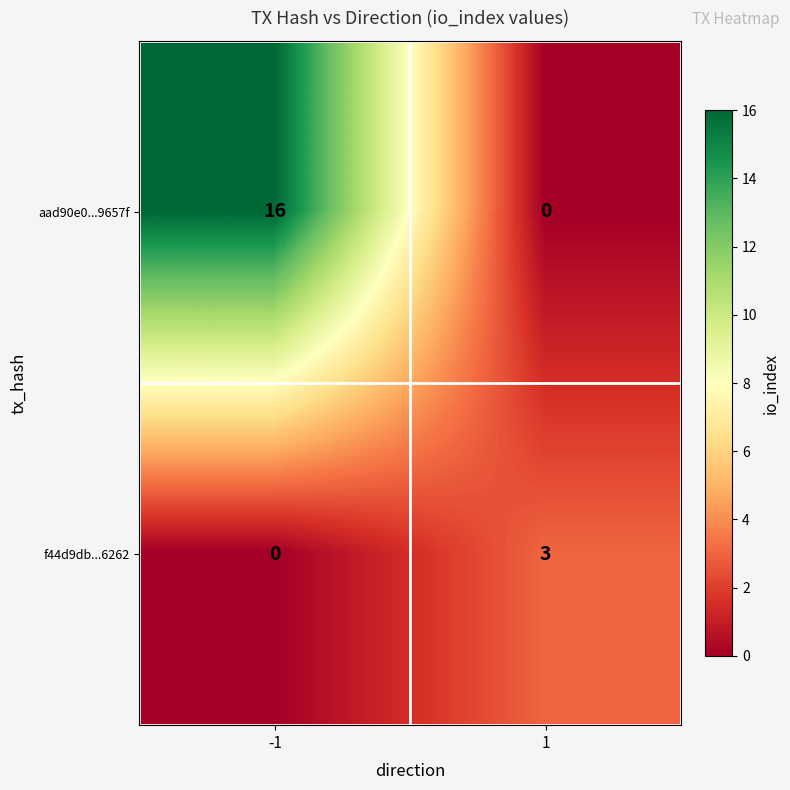

Which series has the widest spread of values?

aad90e0...9657f